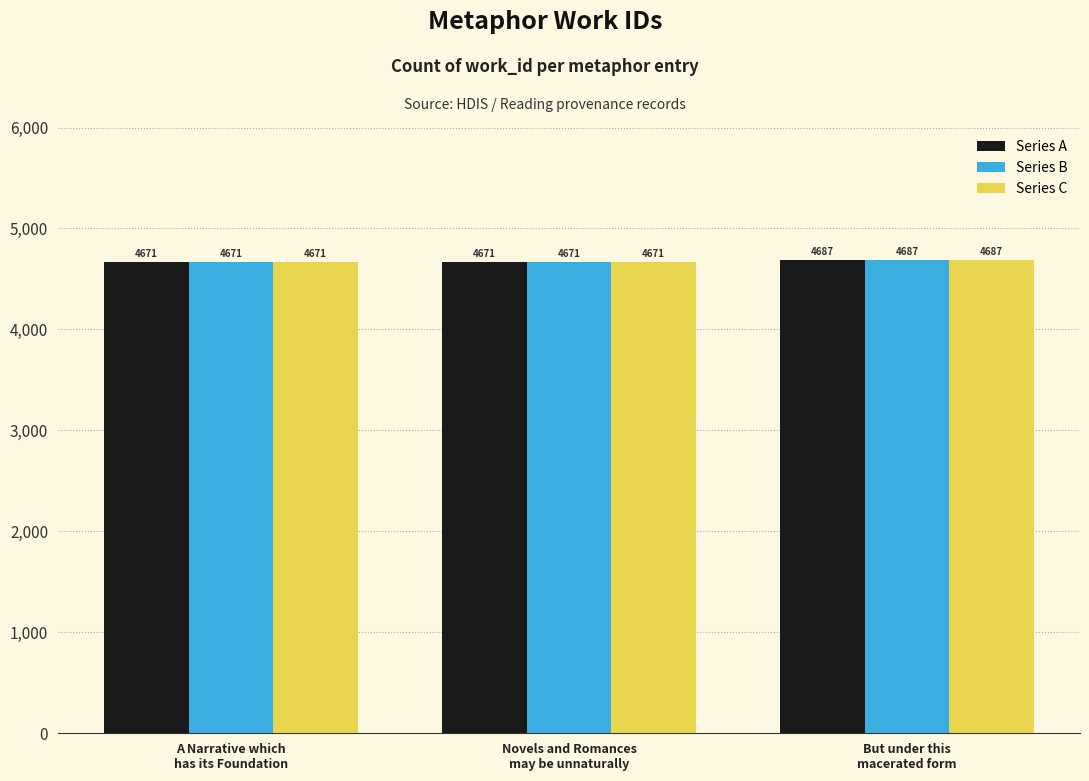

What is the lowest value of the Series B series?

4671